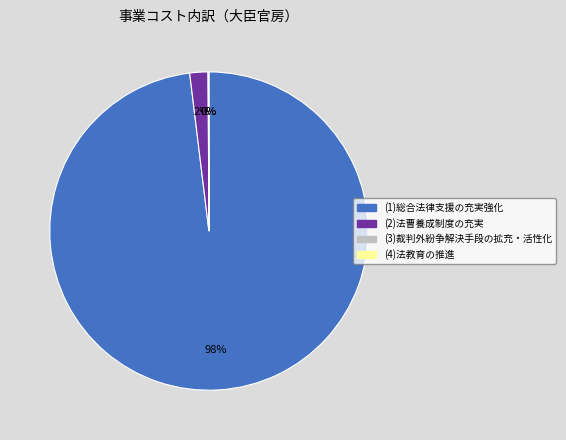

To the nearest percent, what is the difference between the largest and smallest slice percentages?

98%